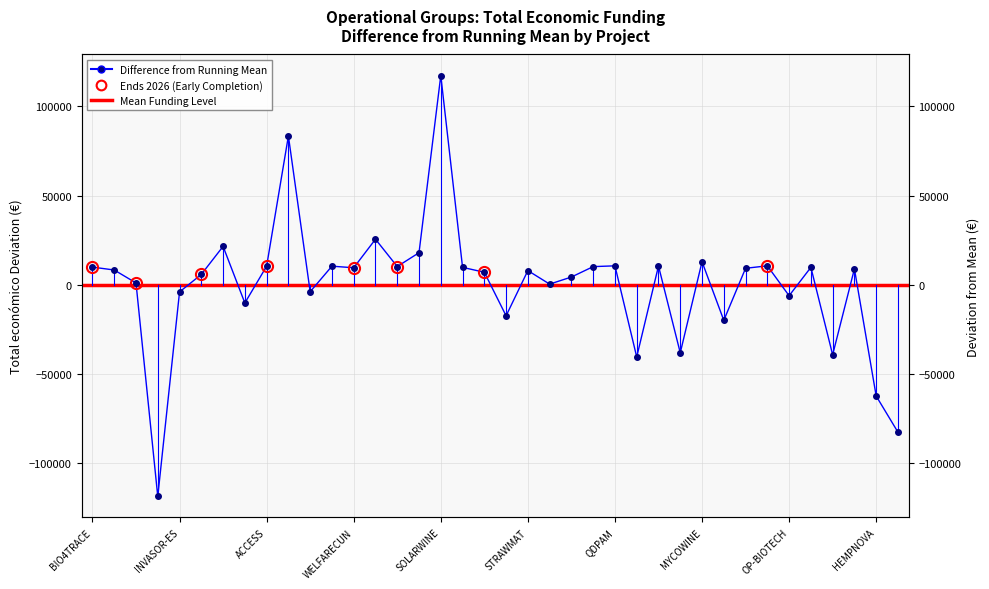

Where does the data first go above 8926?

BIO4TRACE